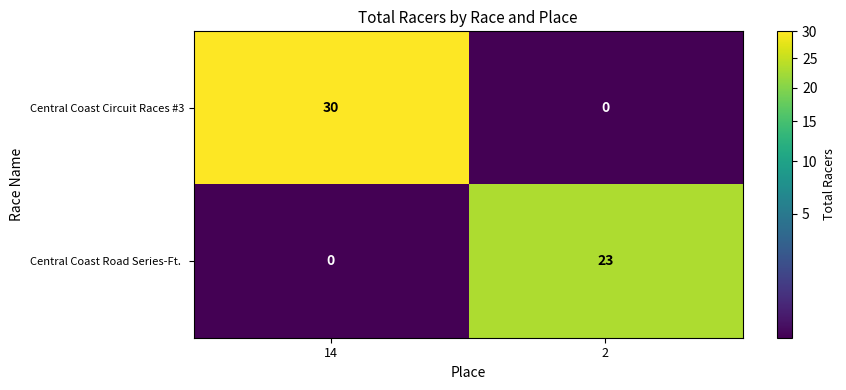

At which category does the chart reach its peak across all series?

14